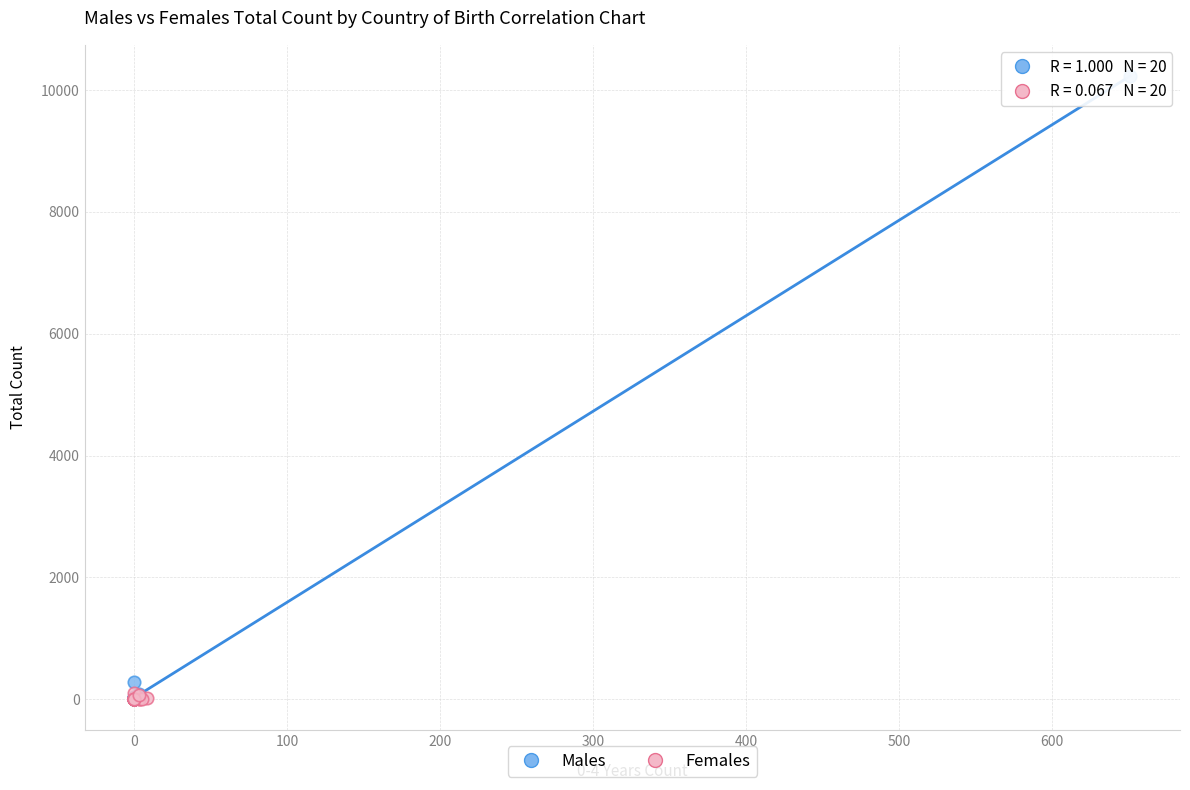

Which series reaches the maximum Y coordinate?

Males